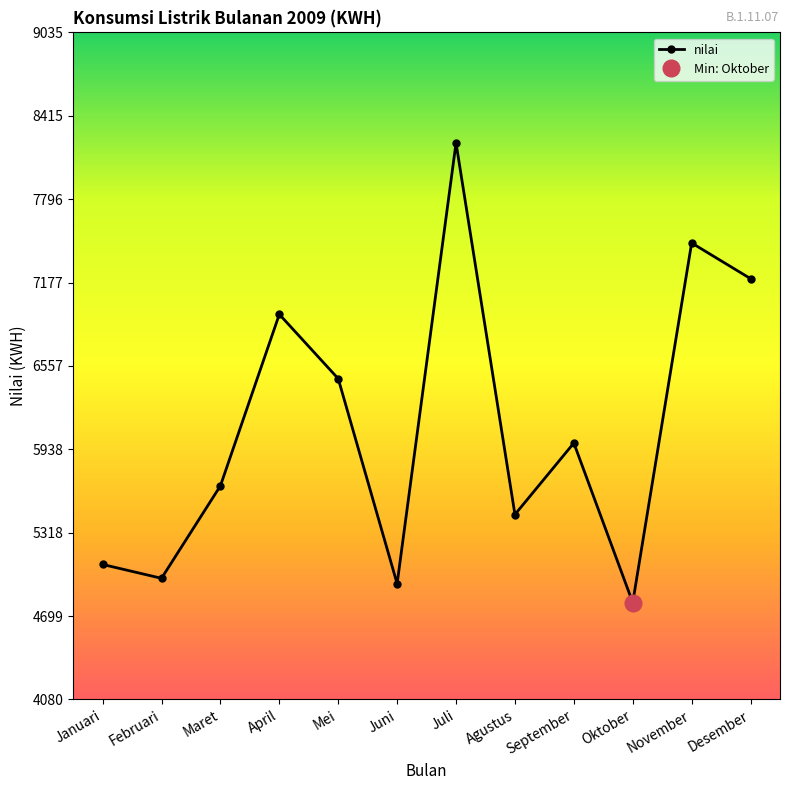

The chart shows a value of 5985 at September. True or false?

True